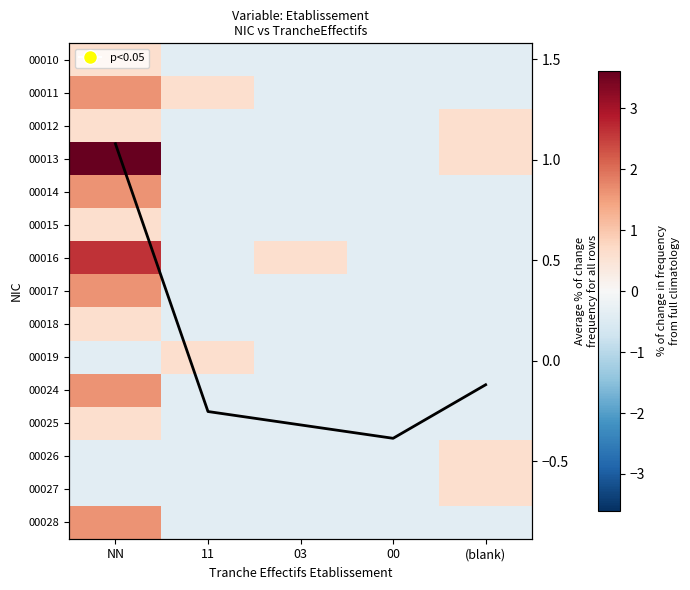

True or false: 00016 has a value of 0.6 at 03.

True